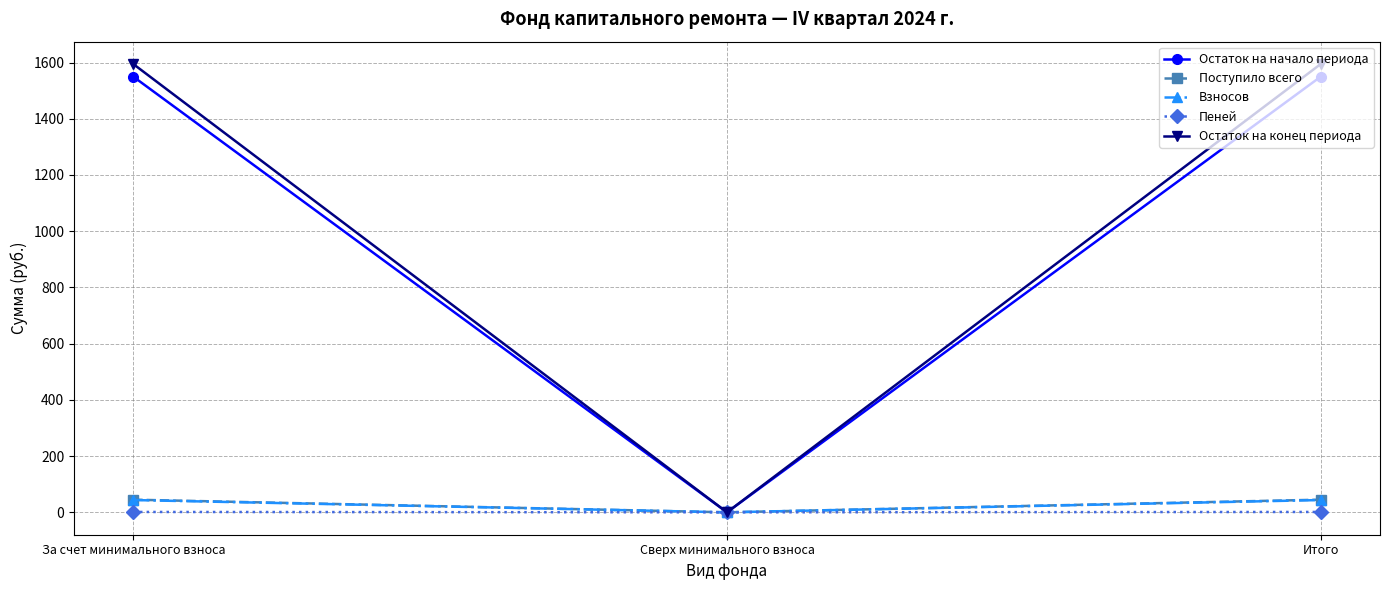

What is the average value of the Остаток на конец периода series?

1063.0